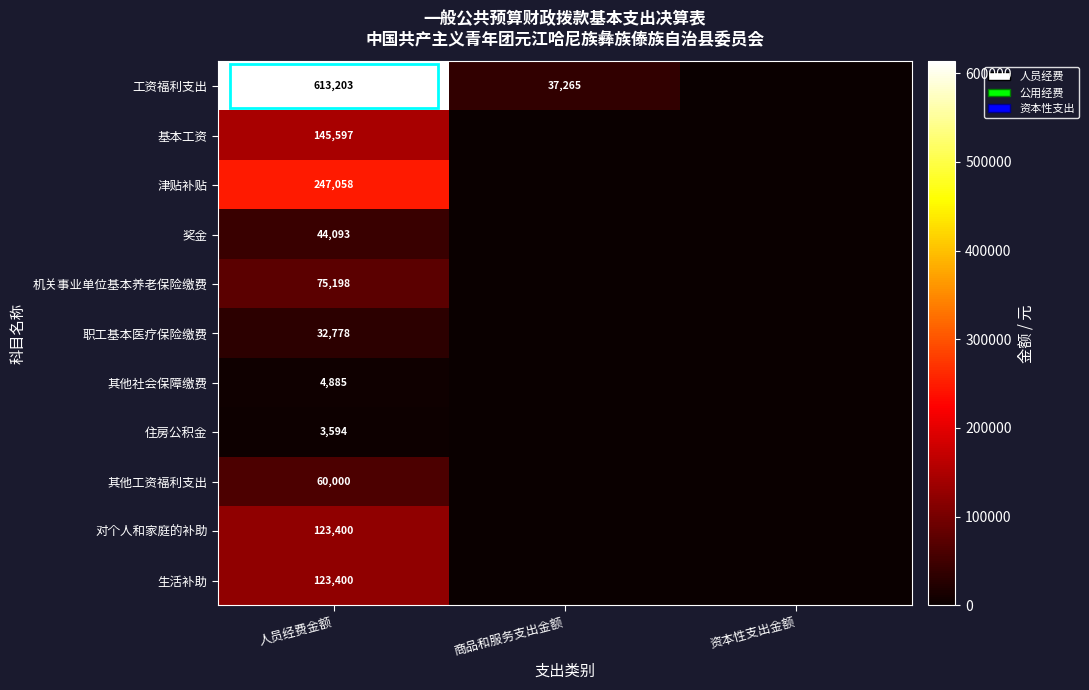

What is the spread (max minus min) of values at 人员经费金额?

609609